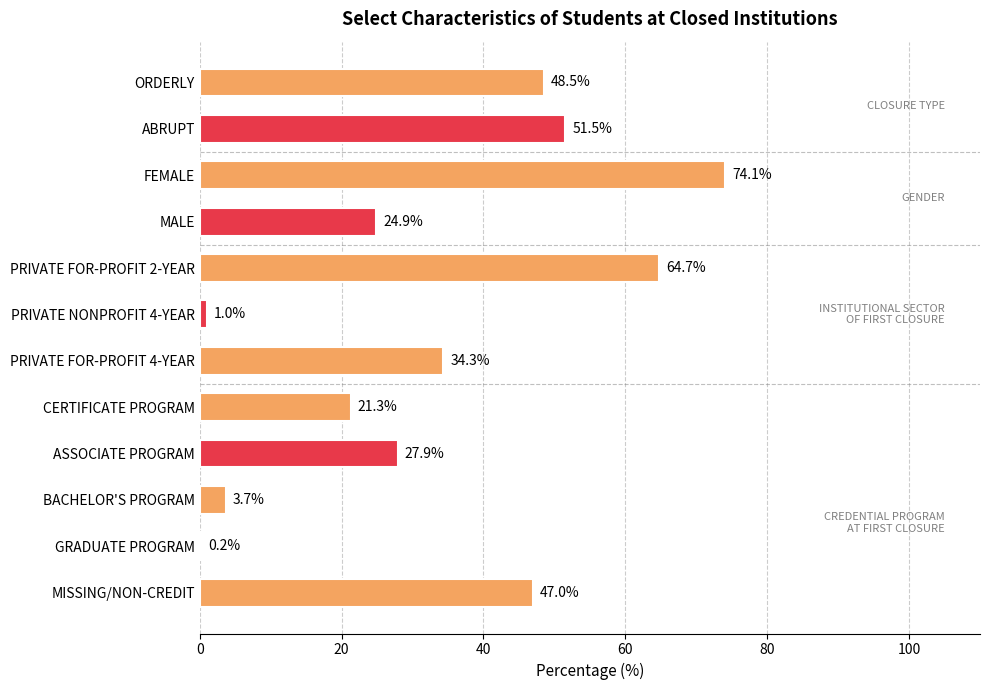

What is the greatest value displayed?

74.1